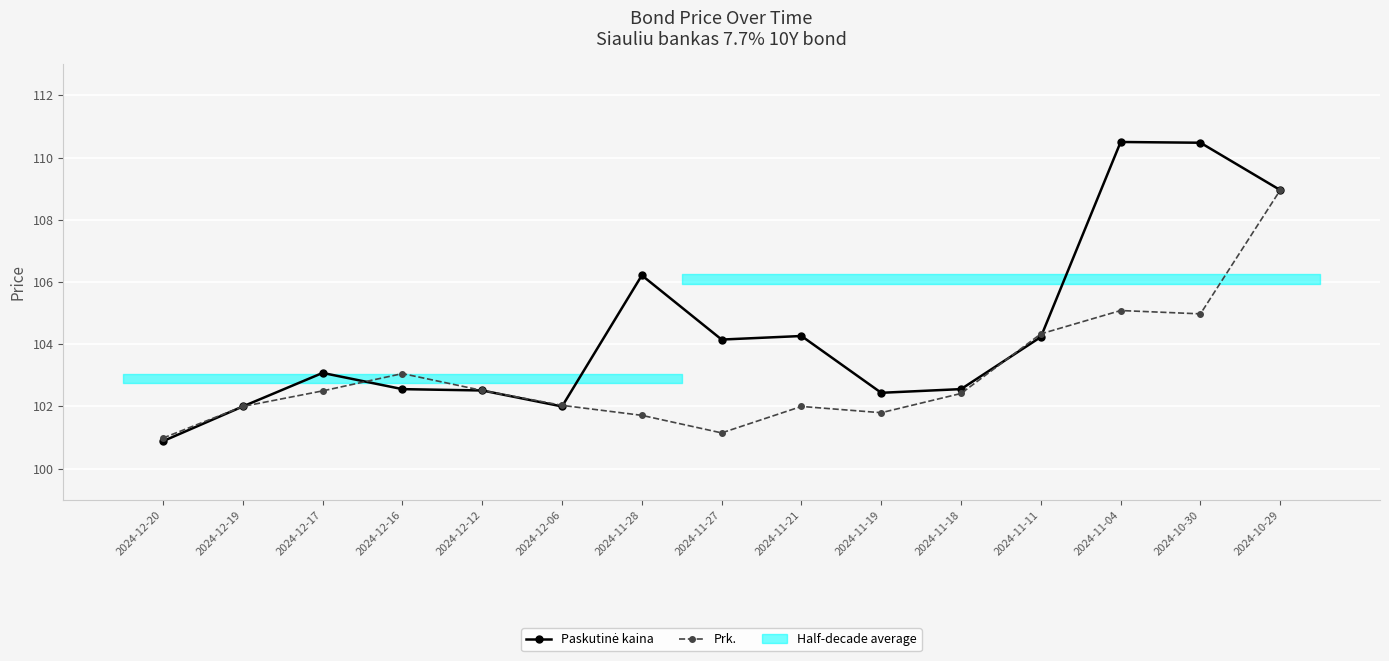

Rank the categories by Prk. value from highest to lowest.

2024-10-29, 2024-11-04, 2024-10-30, 2024-11-11, 2024-12-16, 2024-12-12, 2024-12-17, 2024-11-18, 2024-12-06, 2024-12-19, 2024-11-21, 2024-11-19, 2024-11-28, 2024-11-27, 2024-12-20